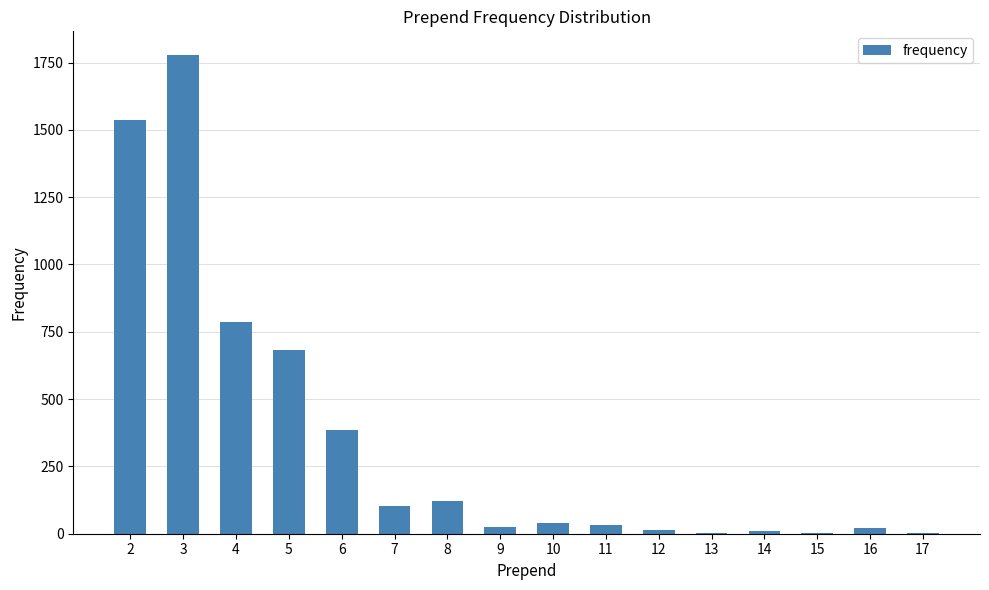

Are the bars horizontal?

No